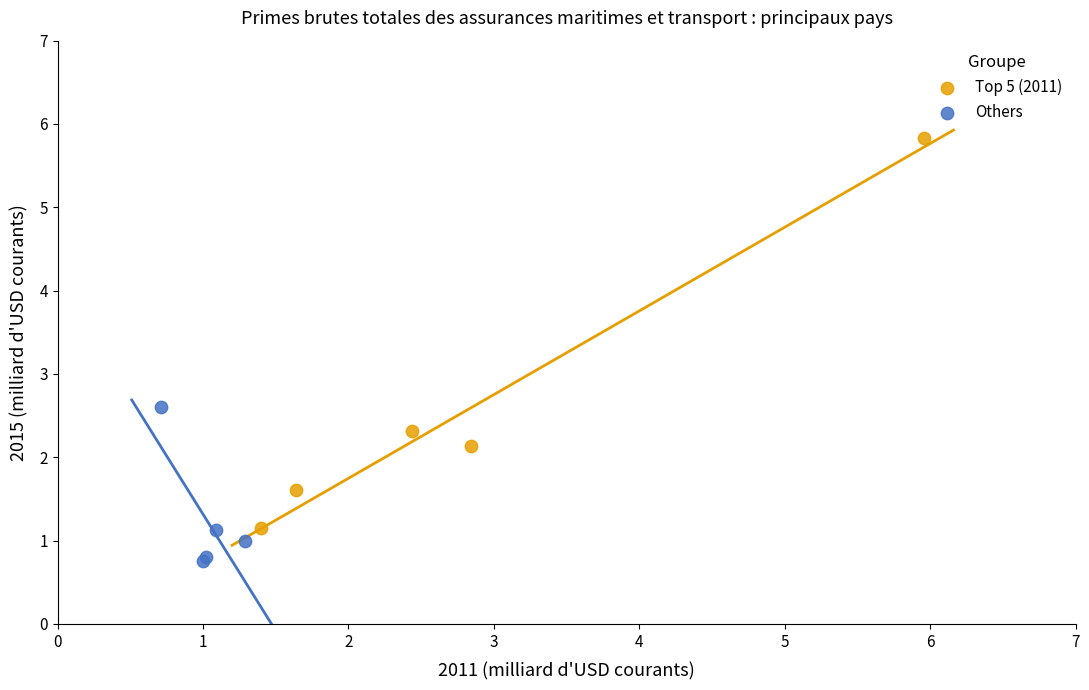

Which series contains the highest Y value?

Top 5 (2011)